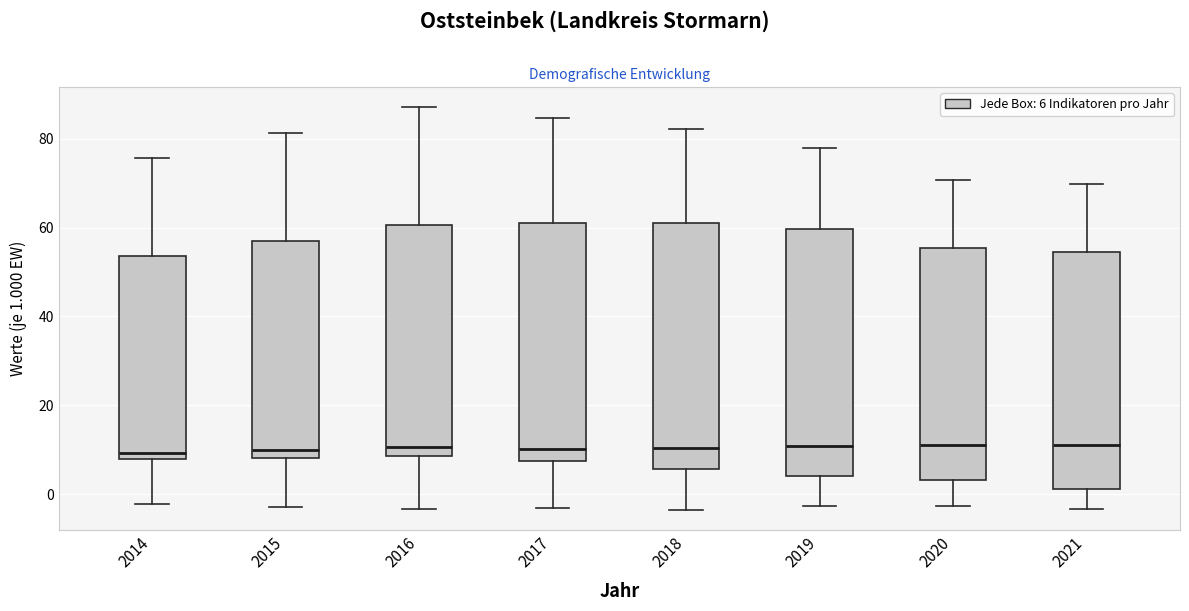

Reading left to right, read every box against the y-axis: the position of its median line, the range the box covers, and the ends of its whiskers. The values are not printed on the chart, so give them approximately, as read against the axis.

2014: median 10, box 8 to 54, whiskers -2 to 76
2015: median 10, box 8 to 56, whiskers -2 to 82
2016: median 10, box 8 to 60, whiskers -4 to 88
2017: median 10, box 8 to 62, whiskers -4 to 84
2018: median 10, box 6 to 62, whiskers -4 to 82
2019: median 10, box 4 to 60, whiskers -2 to 78
2020: median 12, box 4 to 56, whiskers -2 to 70
2021: median 12, box 2 to 54, whiskers -4 to 70